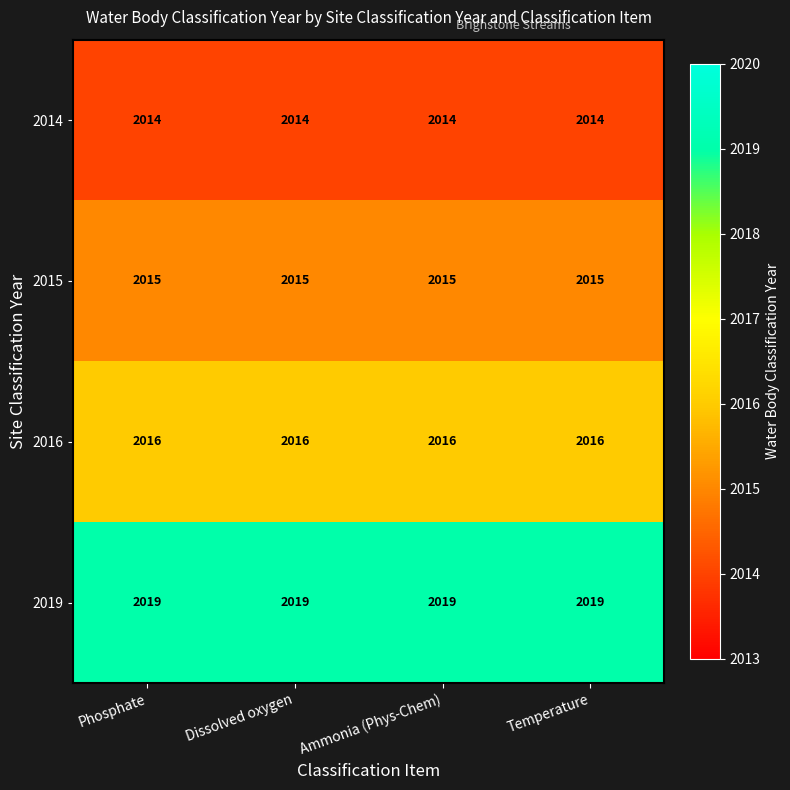

What is the spread (max minus min) of values at Ammonia (Phys-Chem)?

5